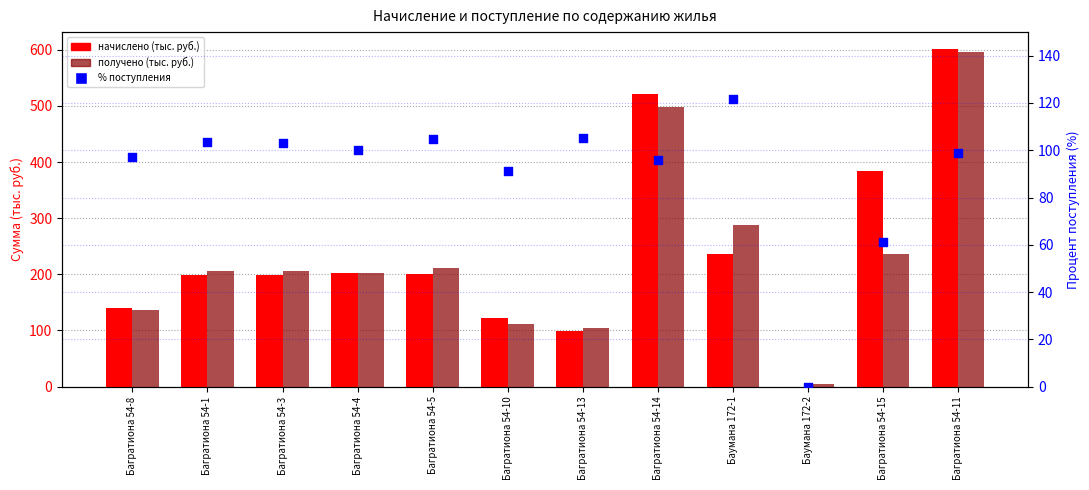

What are all the series names shown in the legend?

начислено, получено, % поступления